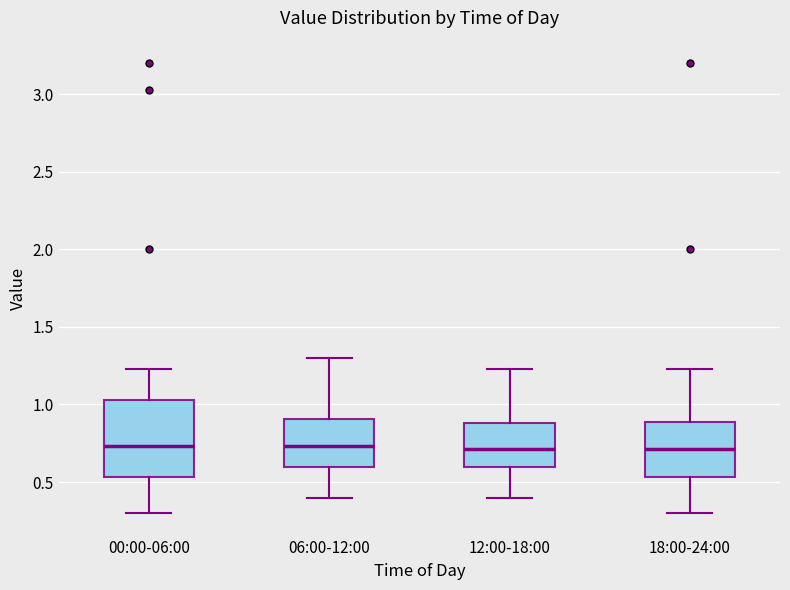

Reading left to right, transcribe this box plot: for each box, give where its median line is, the range the box spans, and where its two whiskers end, as read against the y-axis. The values are not printed on the chart, so give them approximately, as read against the axis.

00:00-06:00: median 0.75, box 0.55 to 1.05, whiskers 0.30 to 1.25
06:00-12:00: median 0.75, box 0.60 to 0.90, whiskers 0.40 to 1.30
12:00-18:00: median 0.70, box 0.60 to 0.90, whiskers 0.40 to 1.25
18:00-24:00: median 0.70, box 0.55 to 0.90, whiskers 0.30 to 1.25